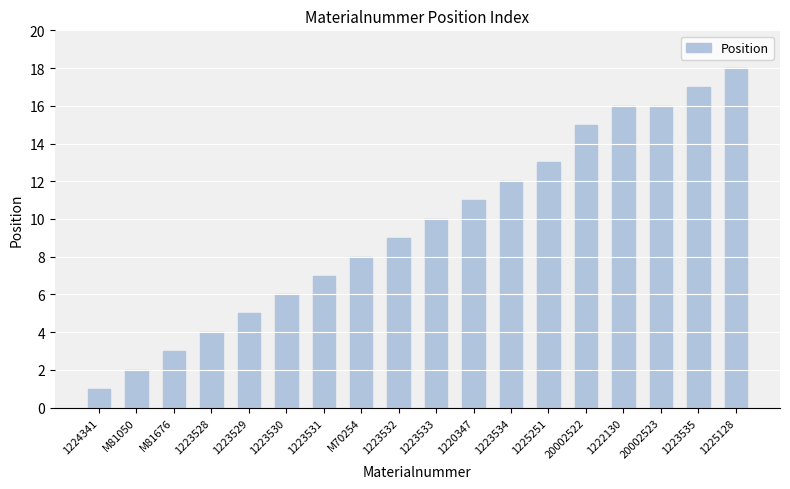

How many distinct data groups are displayed?

1